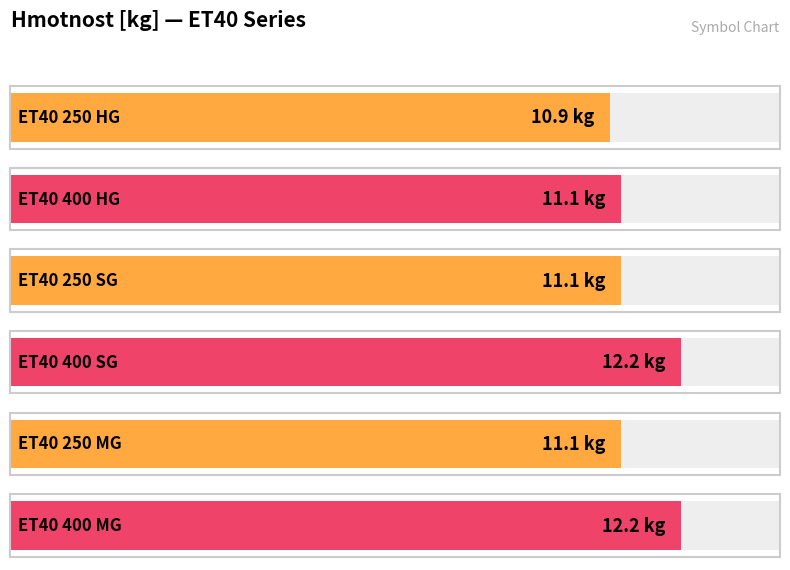

How many distinct data groups are displayed?

1